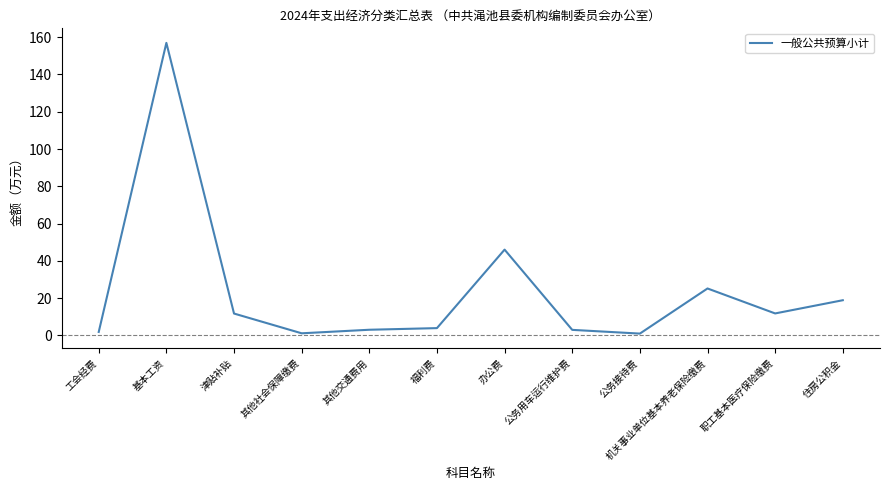

True or false: the data shows 11.8 at 职工基本医疗保险缴费.

True